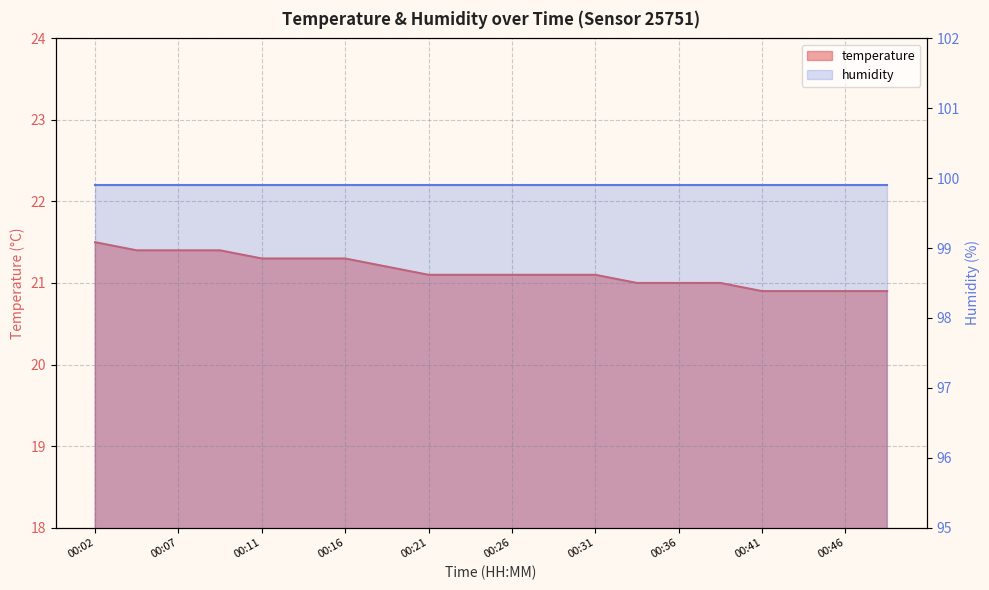

What is the minimum value shown in the chart?

20.9